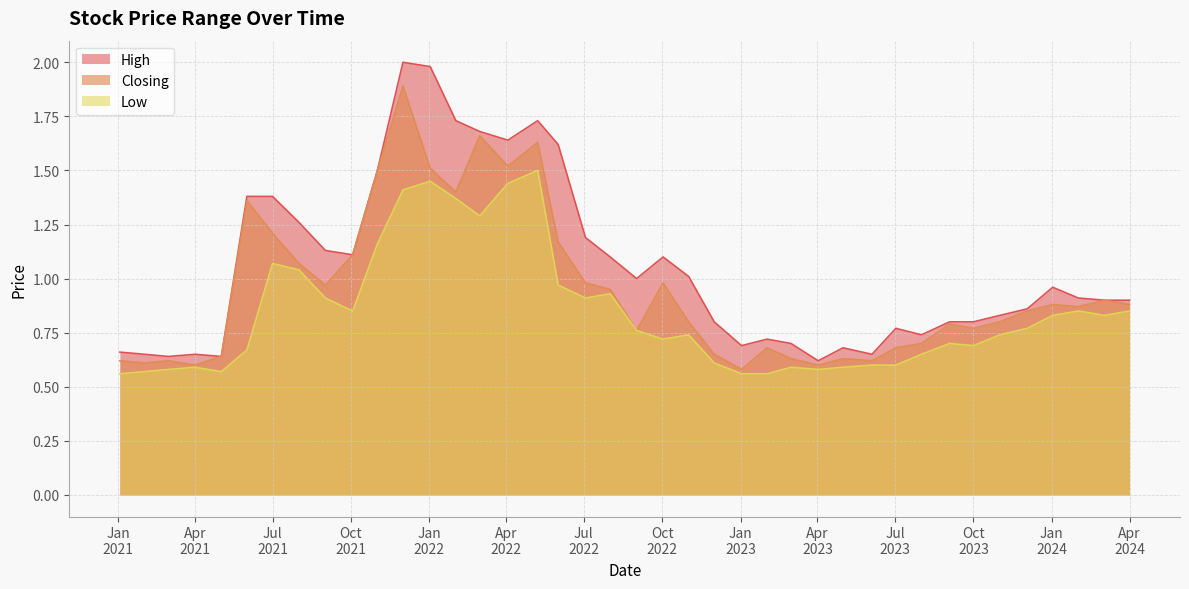

What is the average value of the Closing series?

1.0